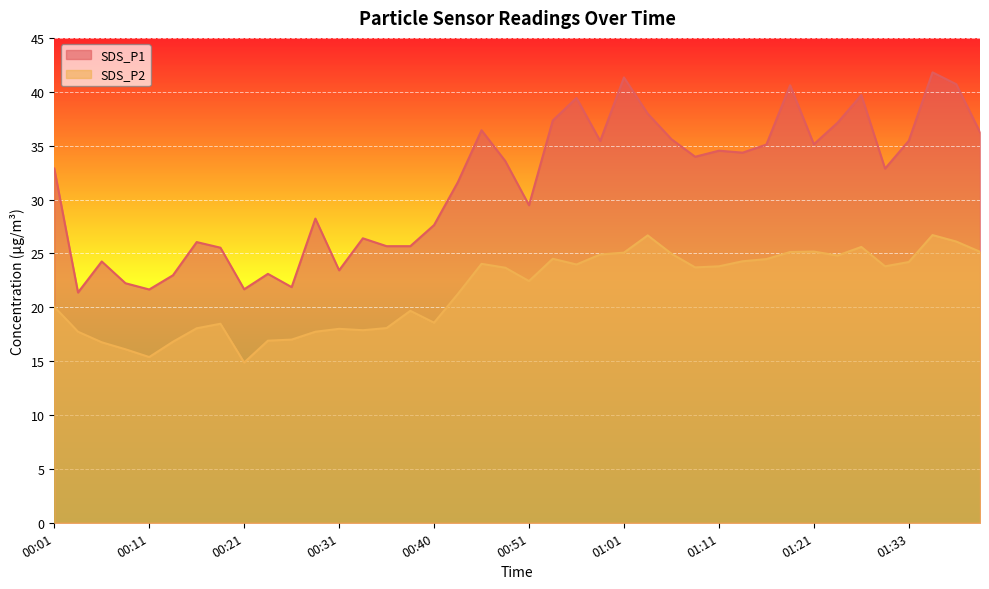

What is the sum of the SDS_P2 values at 01:13 and 01:38?

50.4